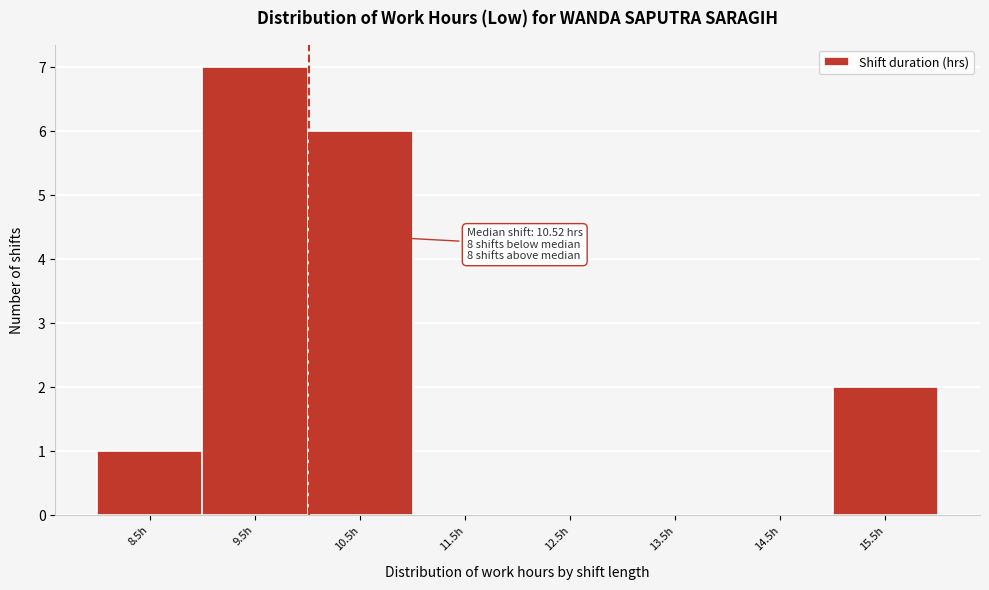

Reading left to right, extract all data points from this chart.

8.5h=1	9.5h=7	10.5h=6	11.5h=0	12.5h=0	13.5h=0	14.5h=0	15.5h=2